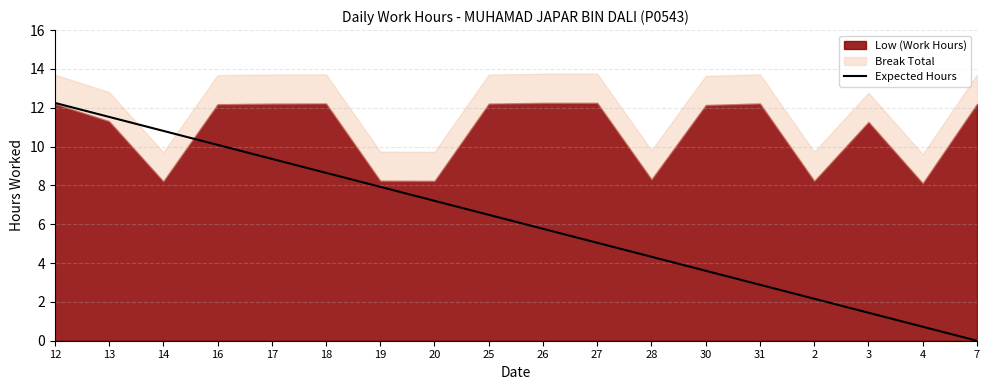

Reading left to right, transcribe all the data shown in this chart.

12.2	11.5	10.8	10.1	9.4	8.6	7.9	7.2	6.5	5.8	5.0	4.3	3.6	2.9	2.2	1.4	0.7	0.0